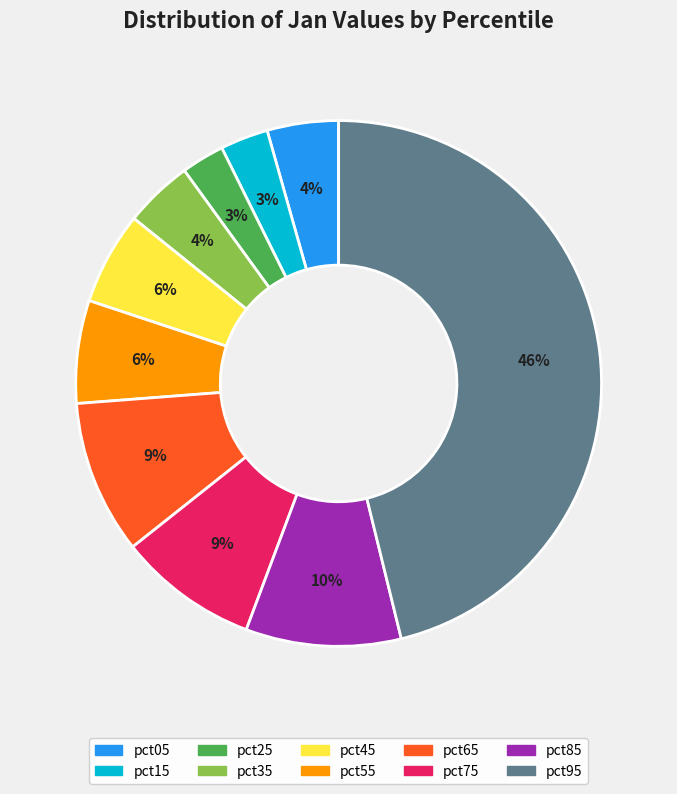

Does any single category account for the majority?

No